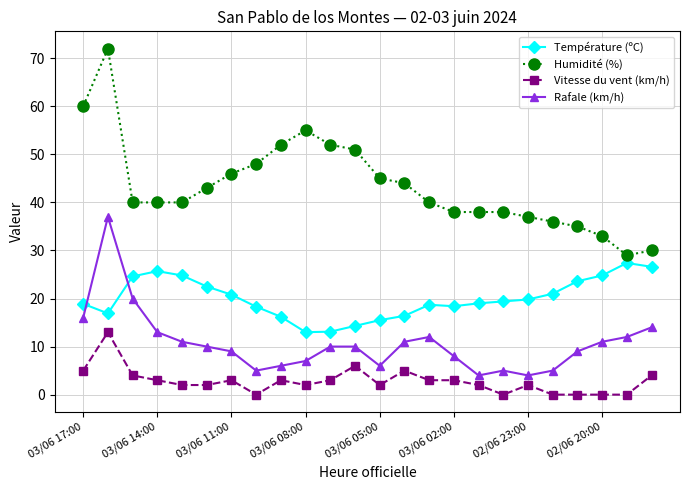

What is the value of the Température (ºC) point at the 19th from the left?

19.8